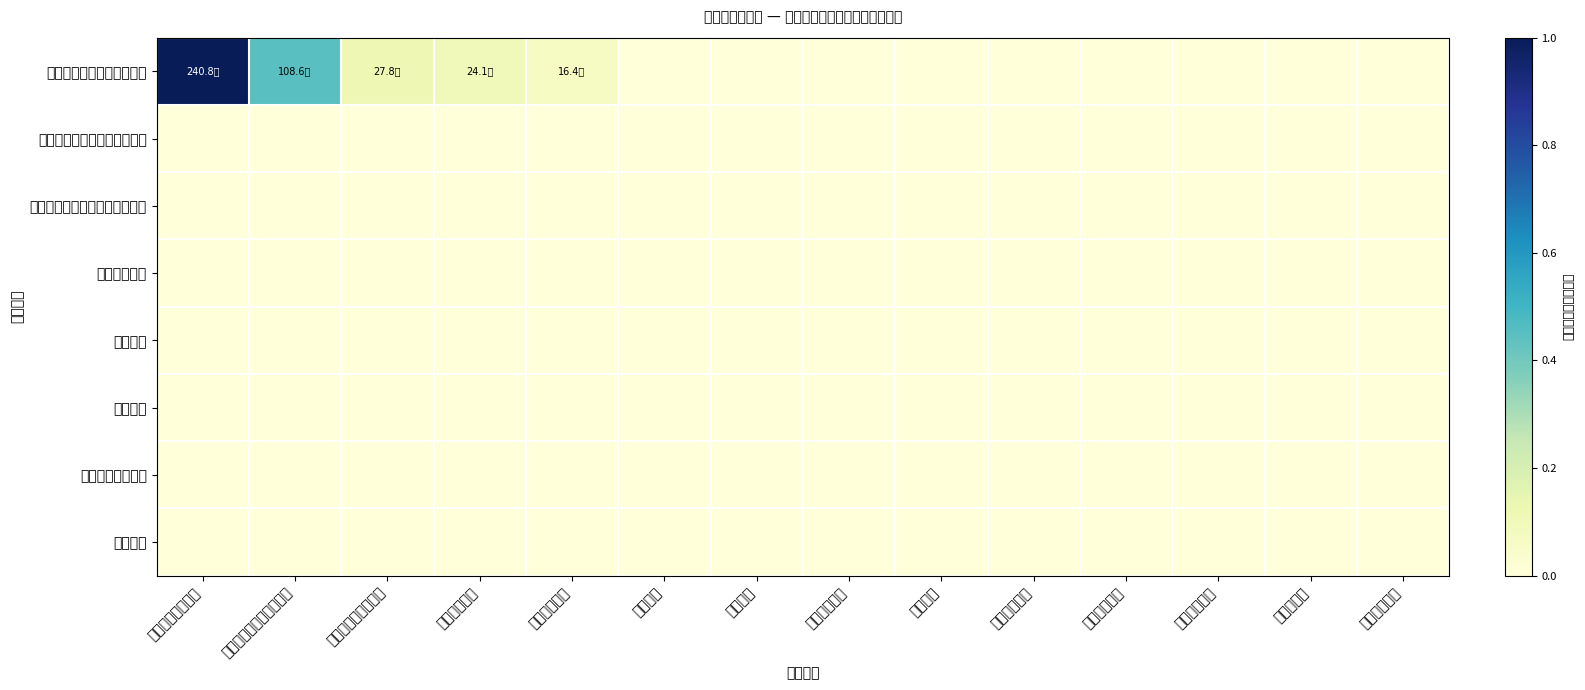

Between 节能环保支出 and 教育支出, which is larger?

节能环保支出